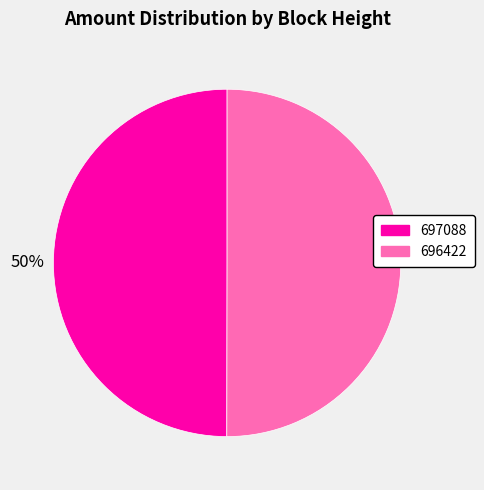

What is the ratio of the value at 697088 to the value at 696422?

1.0